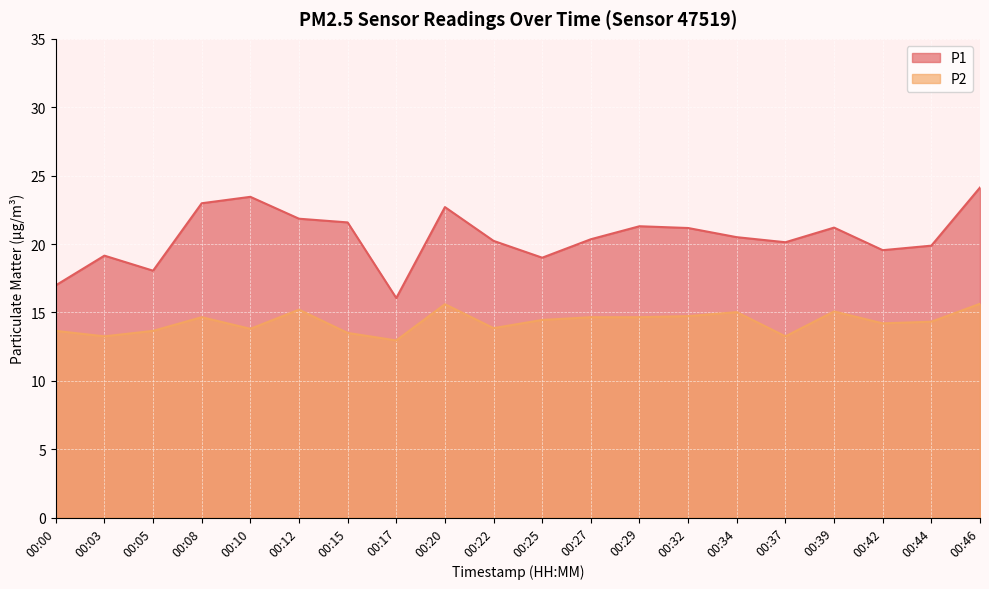

What is the minimum value shown in the chart?

12.9